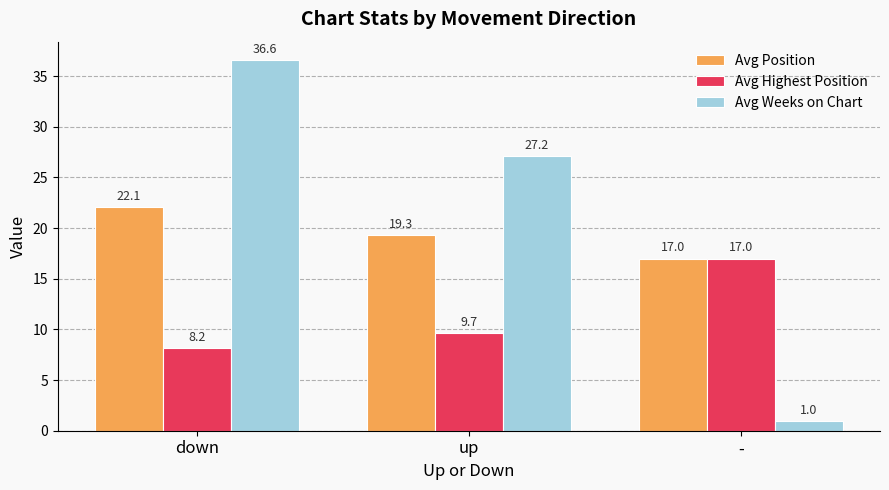

At up, list the series in order from smallest to largest.

Avg Highest Position, Avg Position, Avg Weeks on Chart